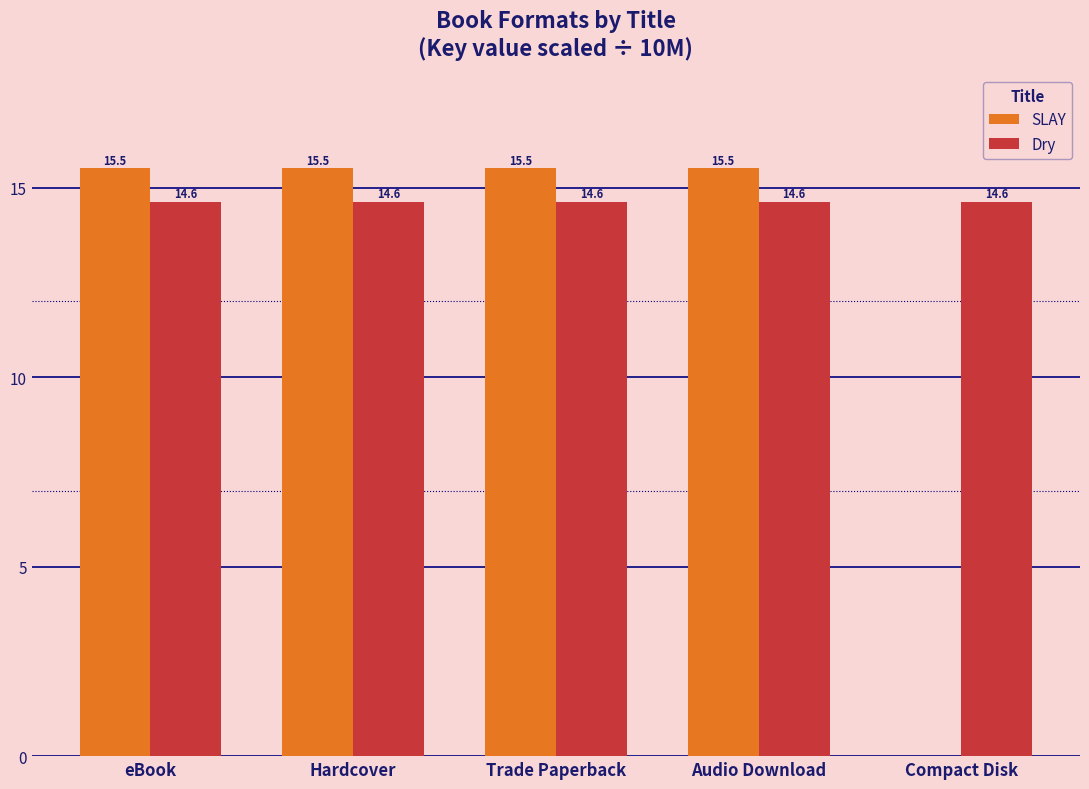

Which series has the largest total across all categories?

Dry